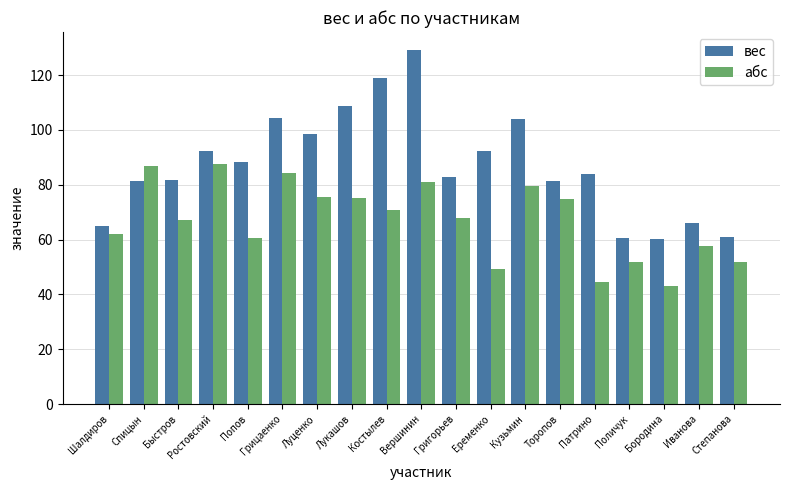

The value of вес at Торопов is 16.8. True or false?

False